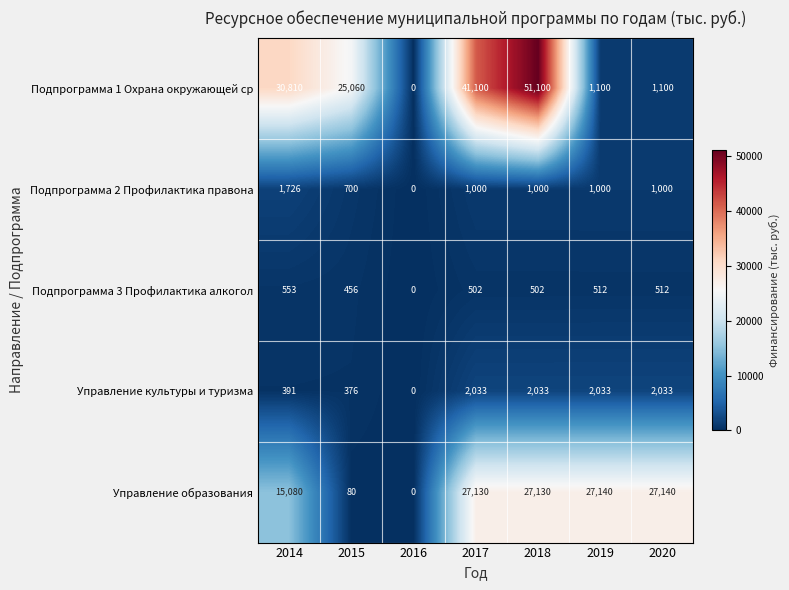

Between 2014 and 2016, which series saw the biggest shift?

Подпрограмма 1 Охрана окружающей ср